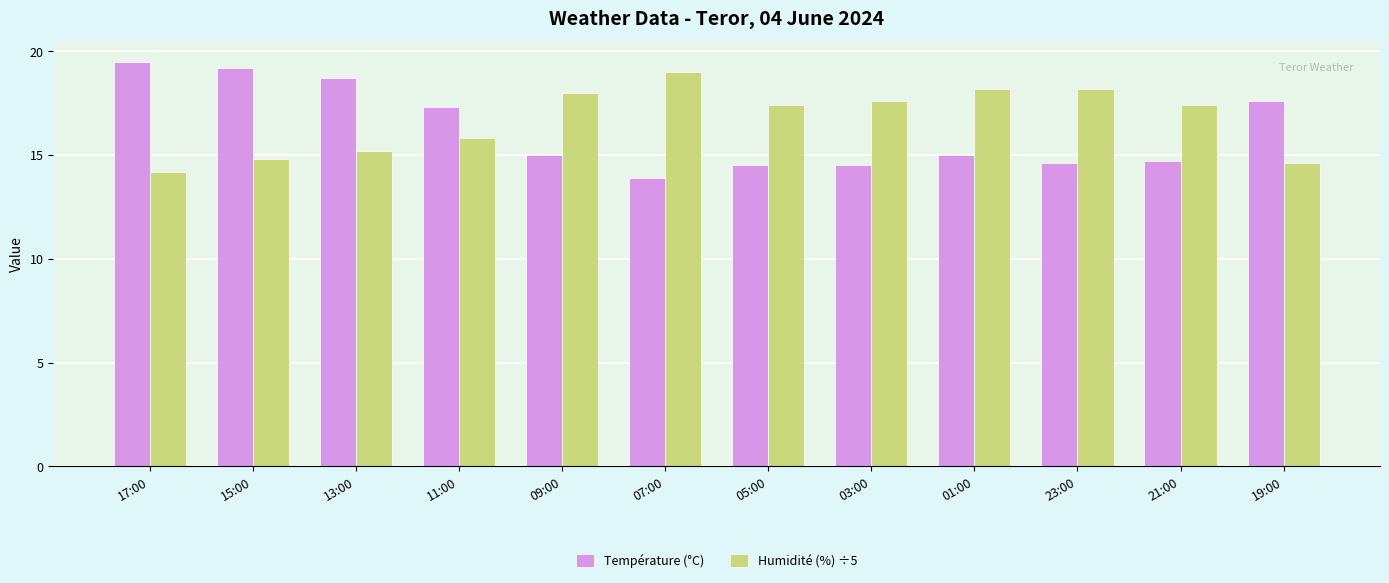

Which series has the largest total across all categories?

Humidité (%) ÷5